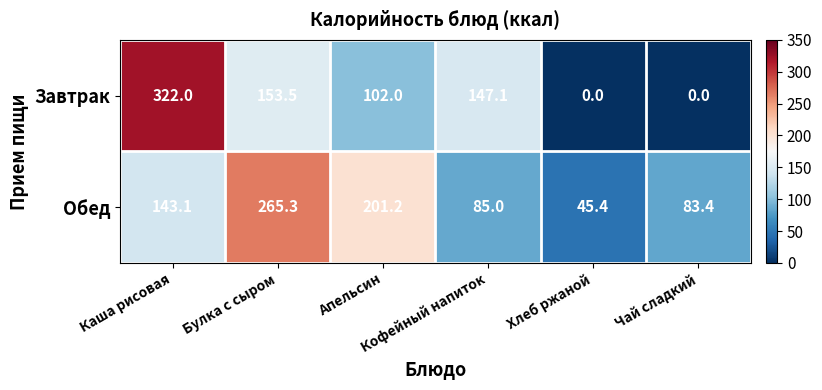

What is the difference between the maximum and minimum values in the Обед series?

219.9